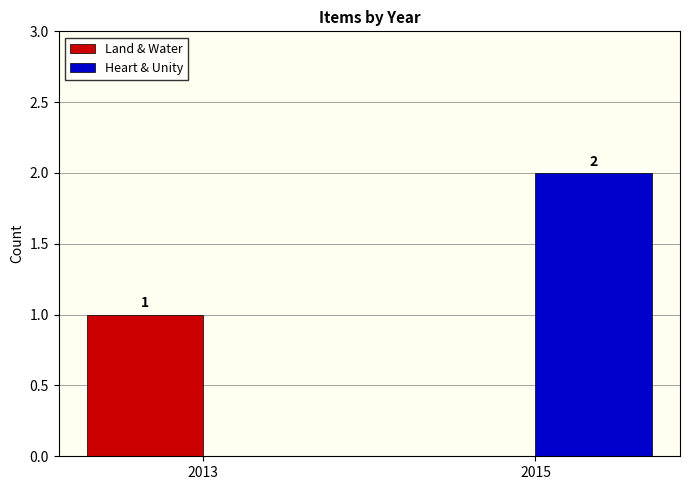

What is the spread (max minus min) of values at 2013?

1